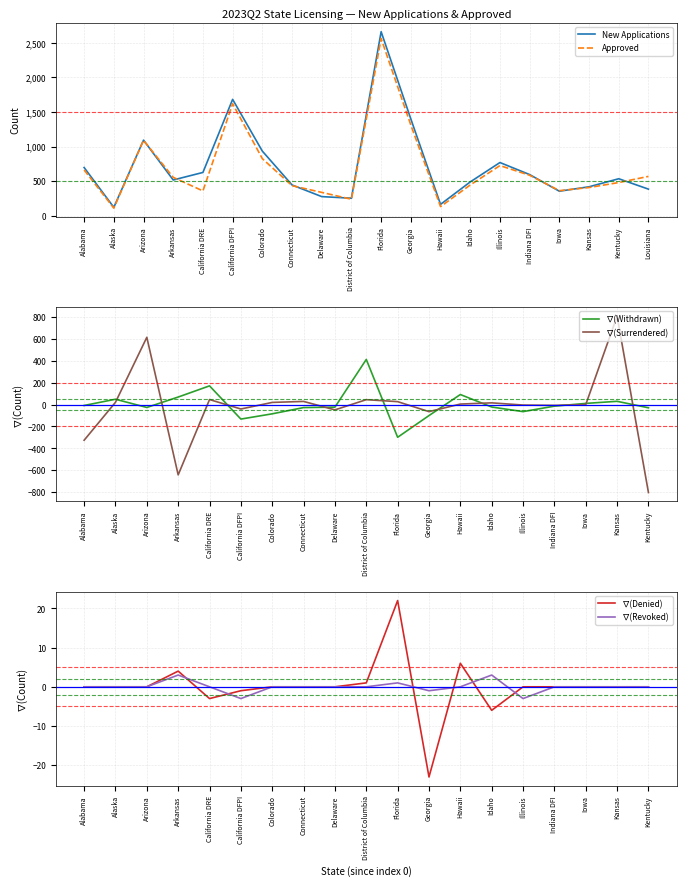

What is the approximate value of New Applications at Illinois?

769